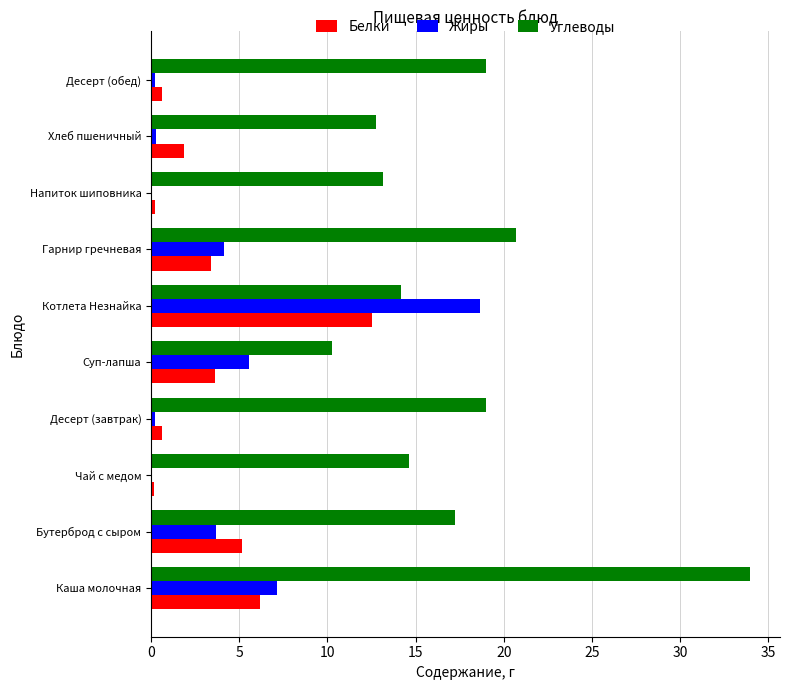

Which series has the largest total across all categories?

Углеводы